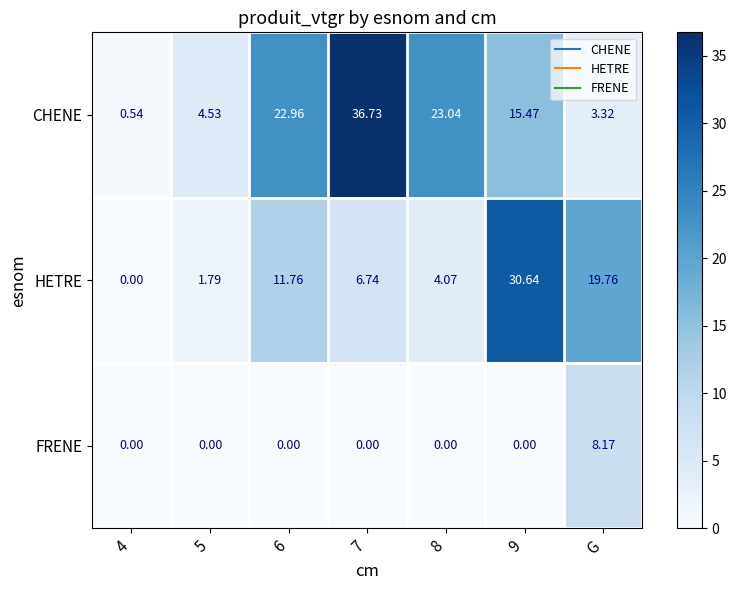

List the series in order of their peak value, lowest first.

FRENE, HETRE, CHENE